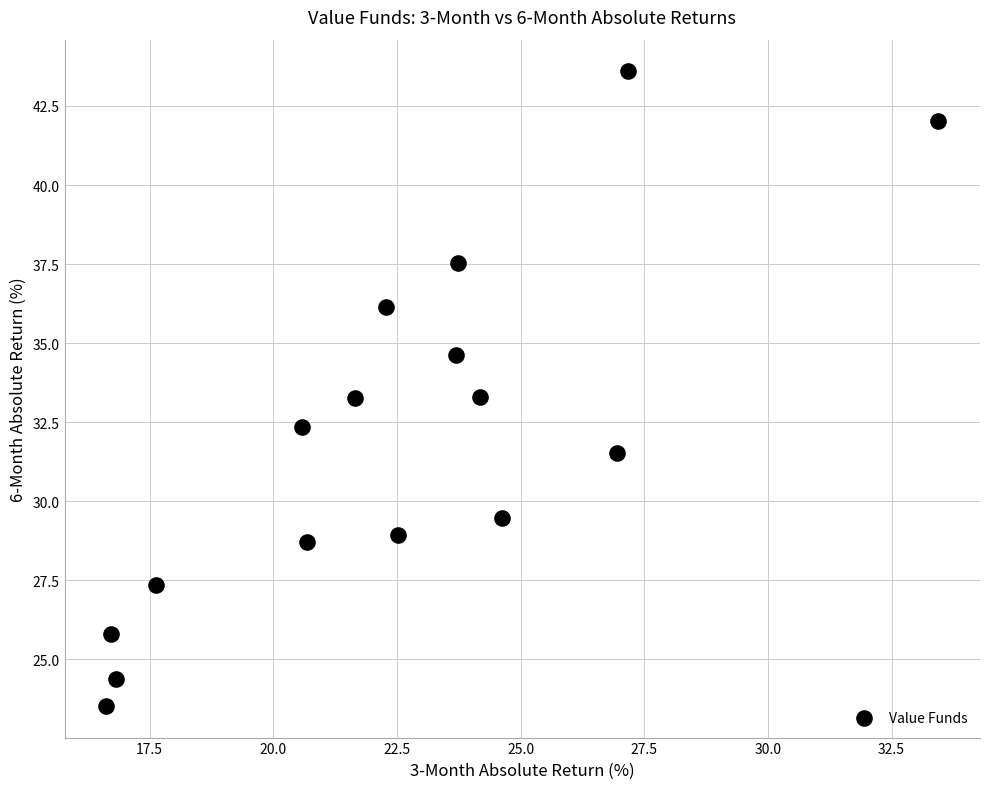

What is the range of Y values (max minus min)?

20.1